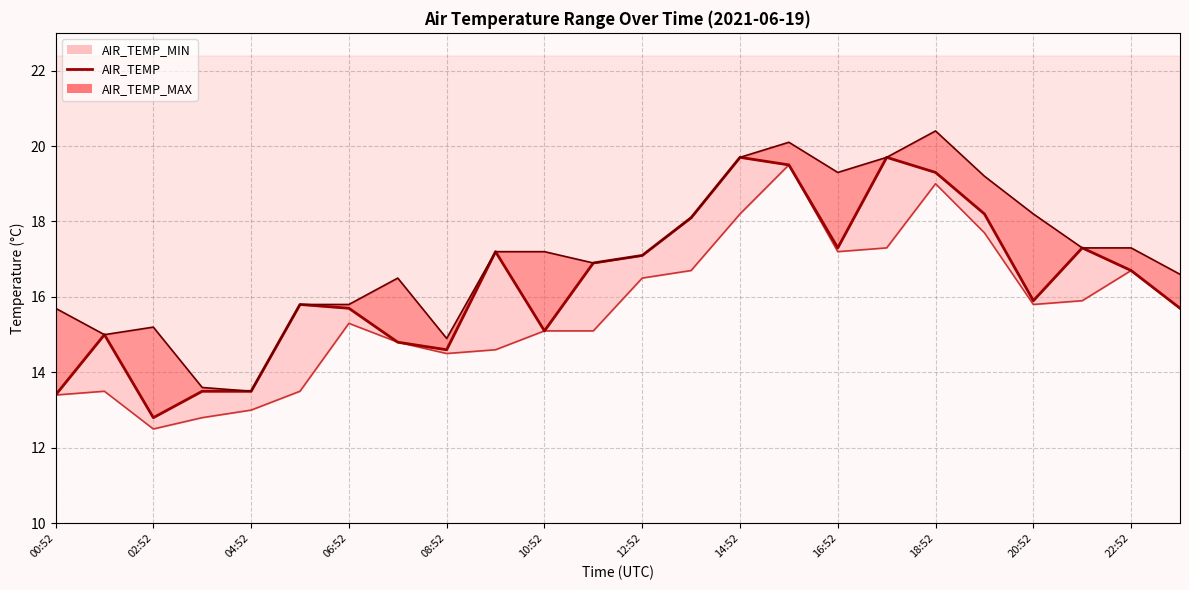

List the series in order of their overall mean, highest first.

AIR_TEMP_MAX line, AIR_TEMP, AIR_TEMP_MIN line